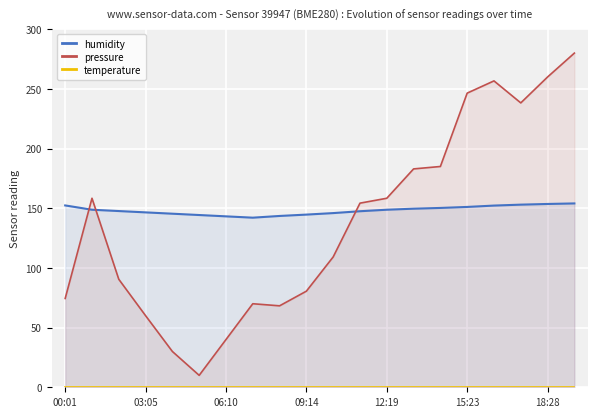

At which label does temperature reach its peak?

00:01